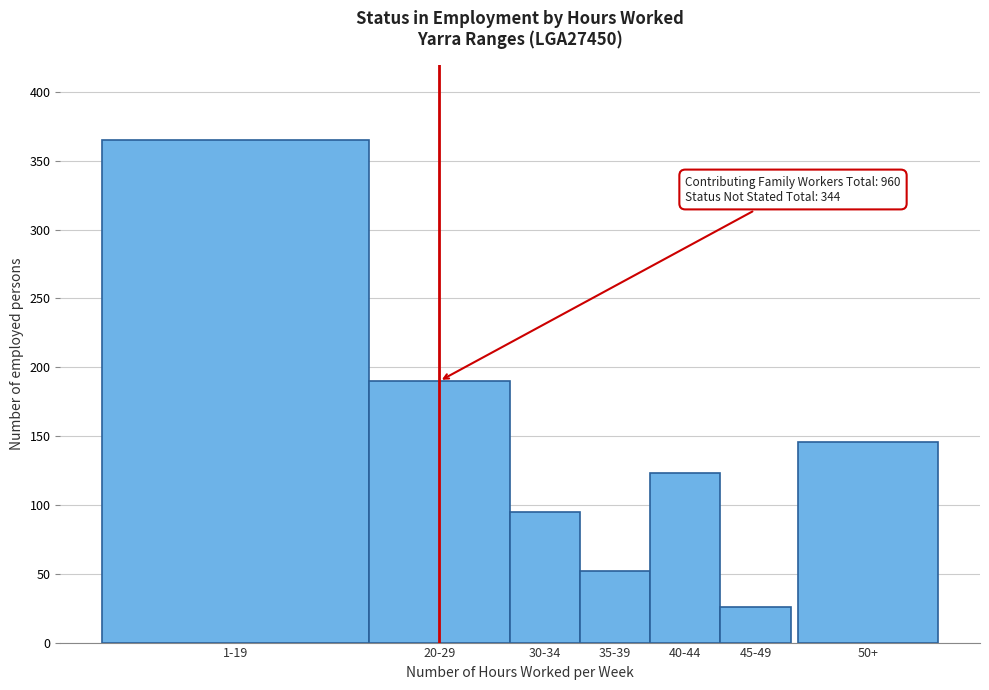

Reading right to left, extract all data points from this chart.

146	26	123	52	95	190	365